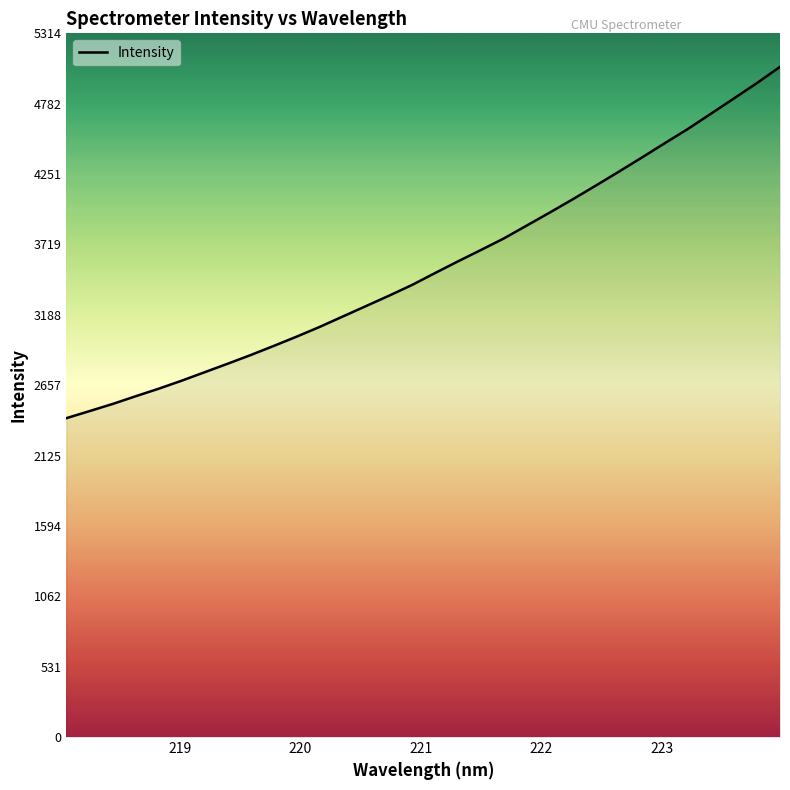

What is the smallest value displayed?

2408.3